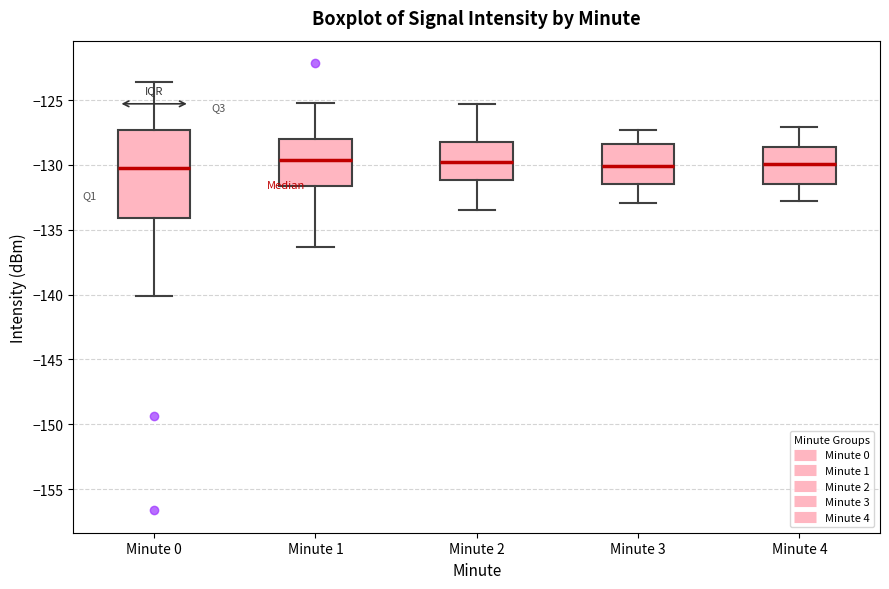

Where is the lower edge of the box for Minute 2 on the y-axis? The values are not printed on the chart, so give them approximately, as read against the axis.

-131.0